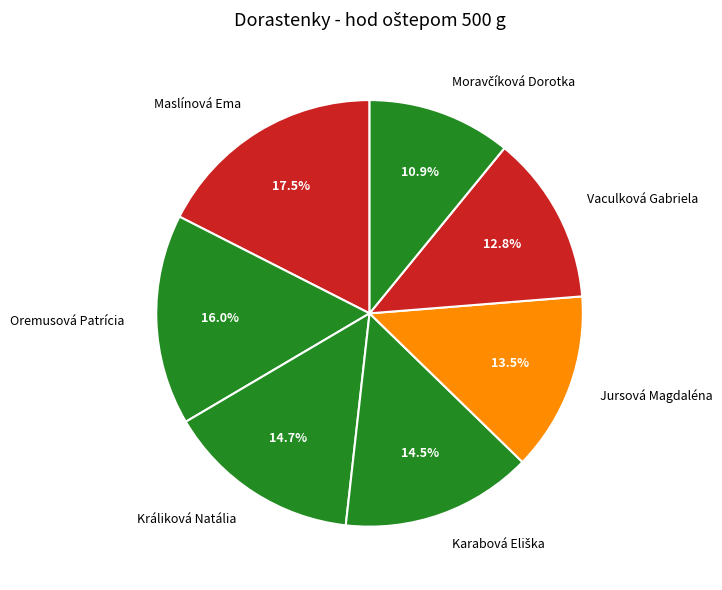

True or false: Oremusová Patrícia accounts for 27% of the total.

False